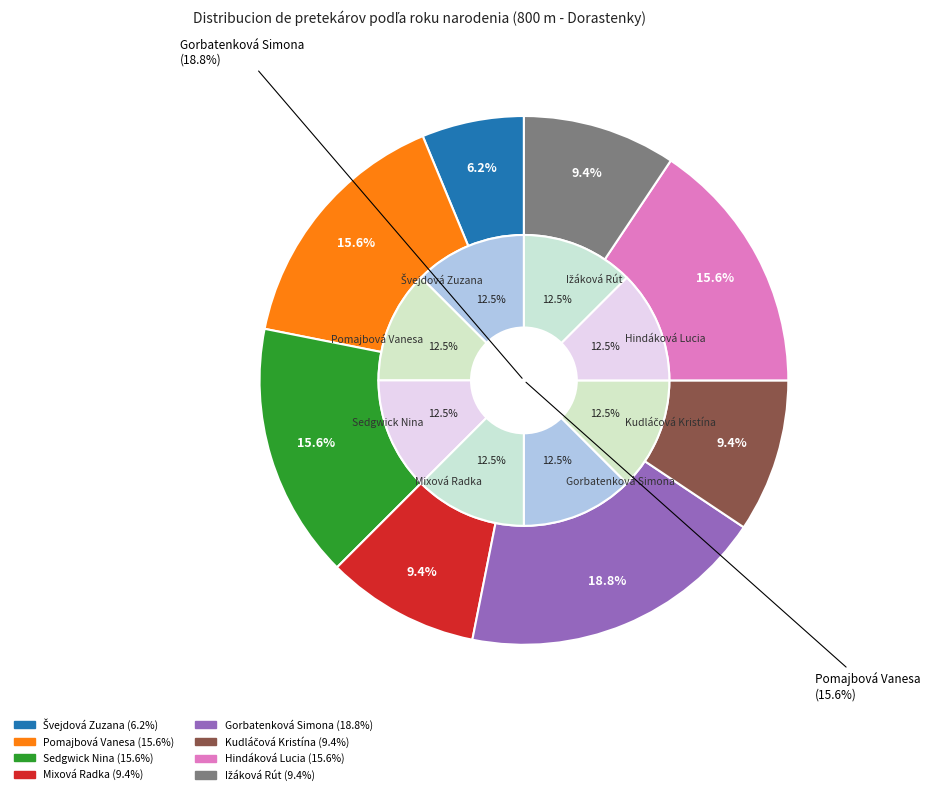

True or false: Sedgwick Nina accounts for 16% of the total.

True